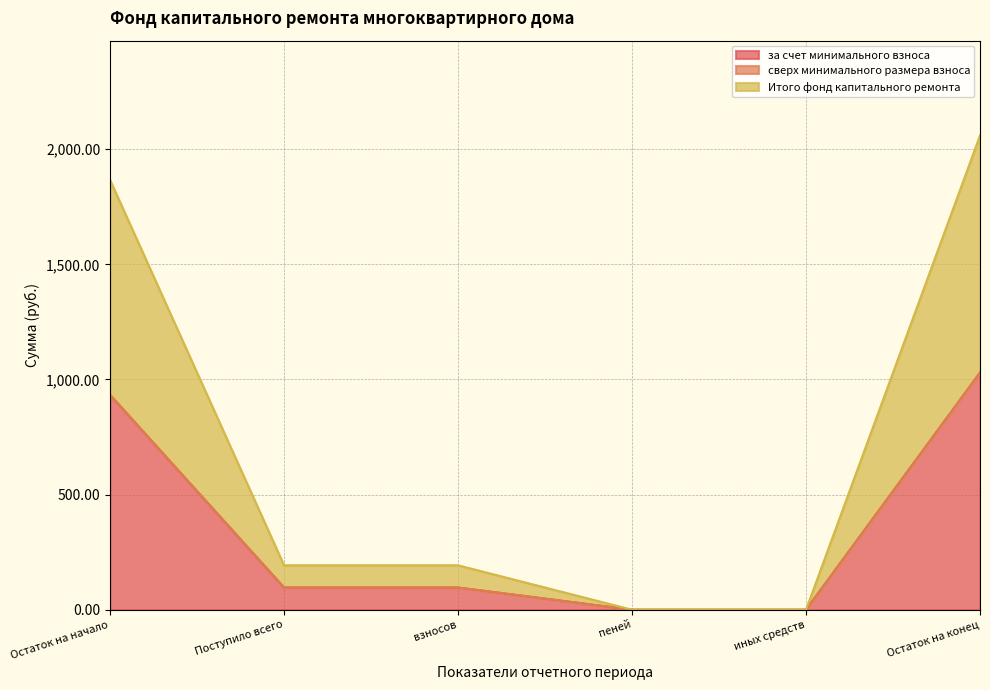

True or false: за счет минимального взноса and Итого фонд капитального ремонта cross at least once.

False